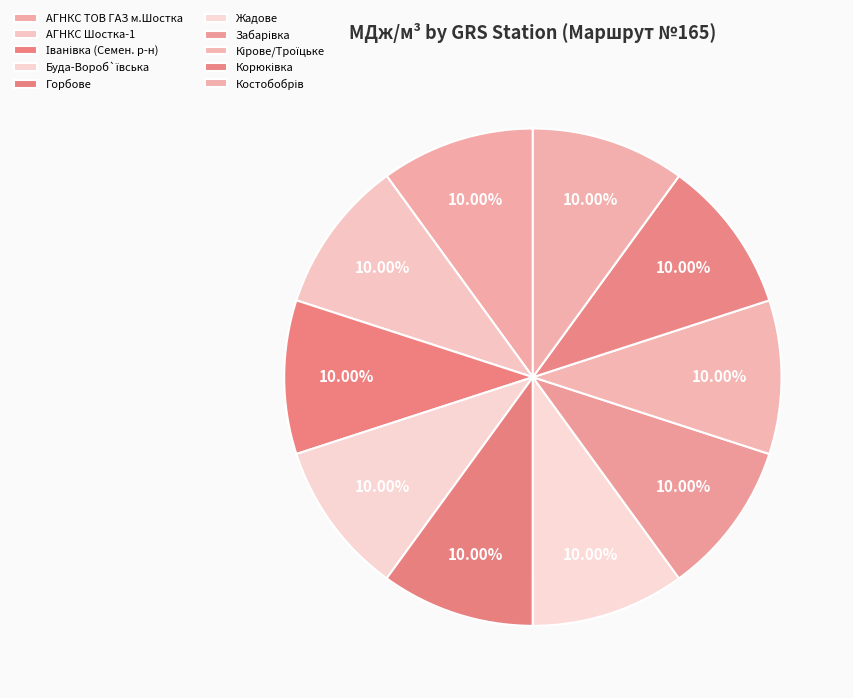

Is it true that АГНКС Шостка-1 is 10% of the pie?

True